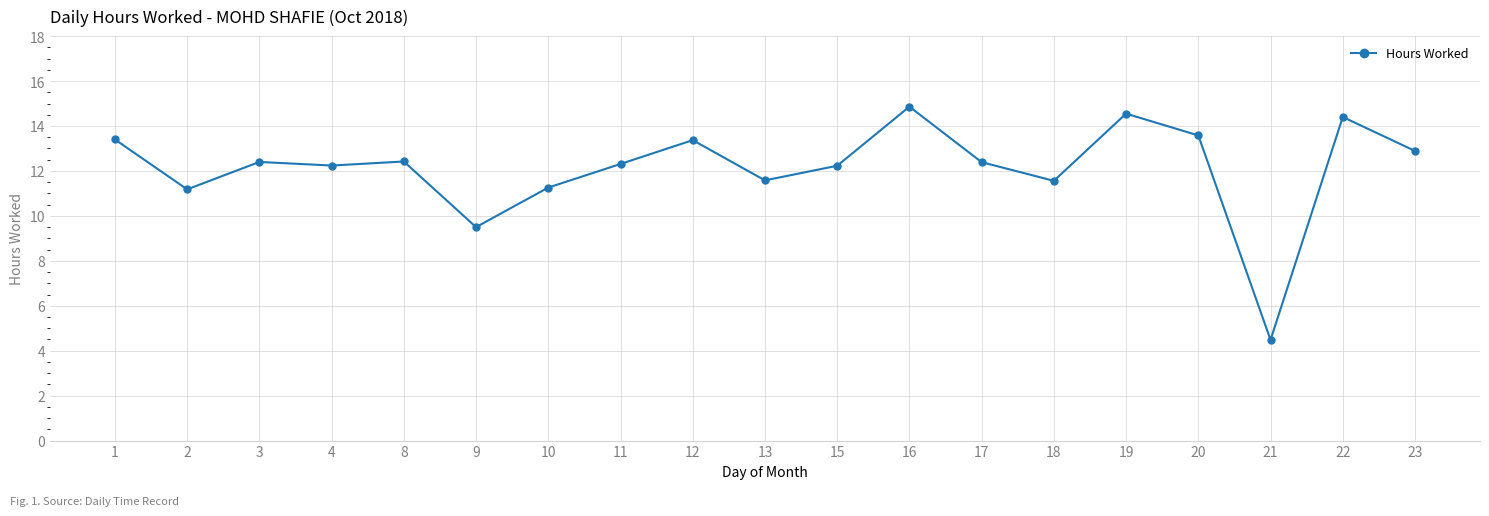

What is the value of the 14th point from the left?

11.6